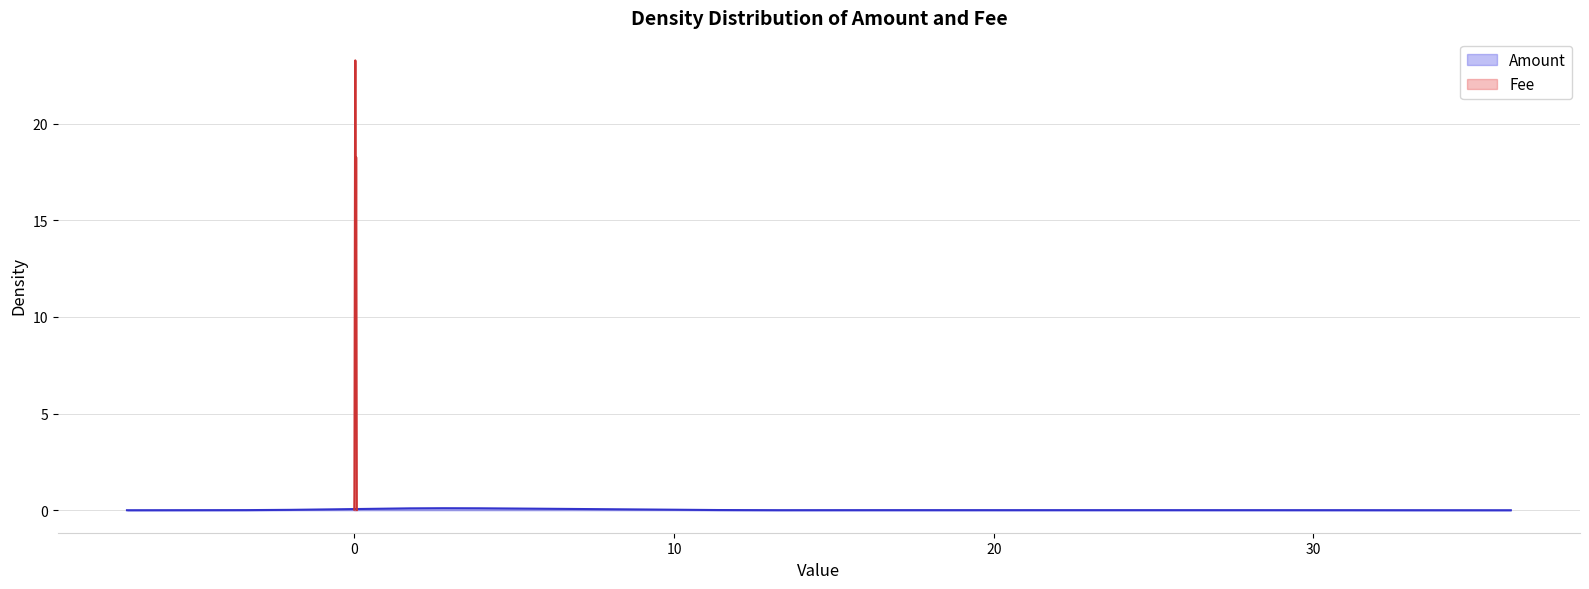

The Amount series shows 1.7 at 30. True or false?

False